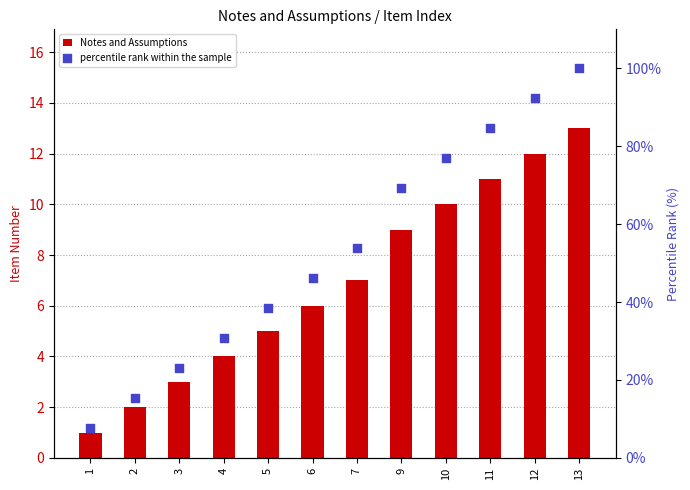

What is the total value across all series at 4?

34.8